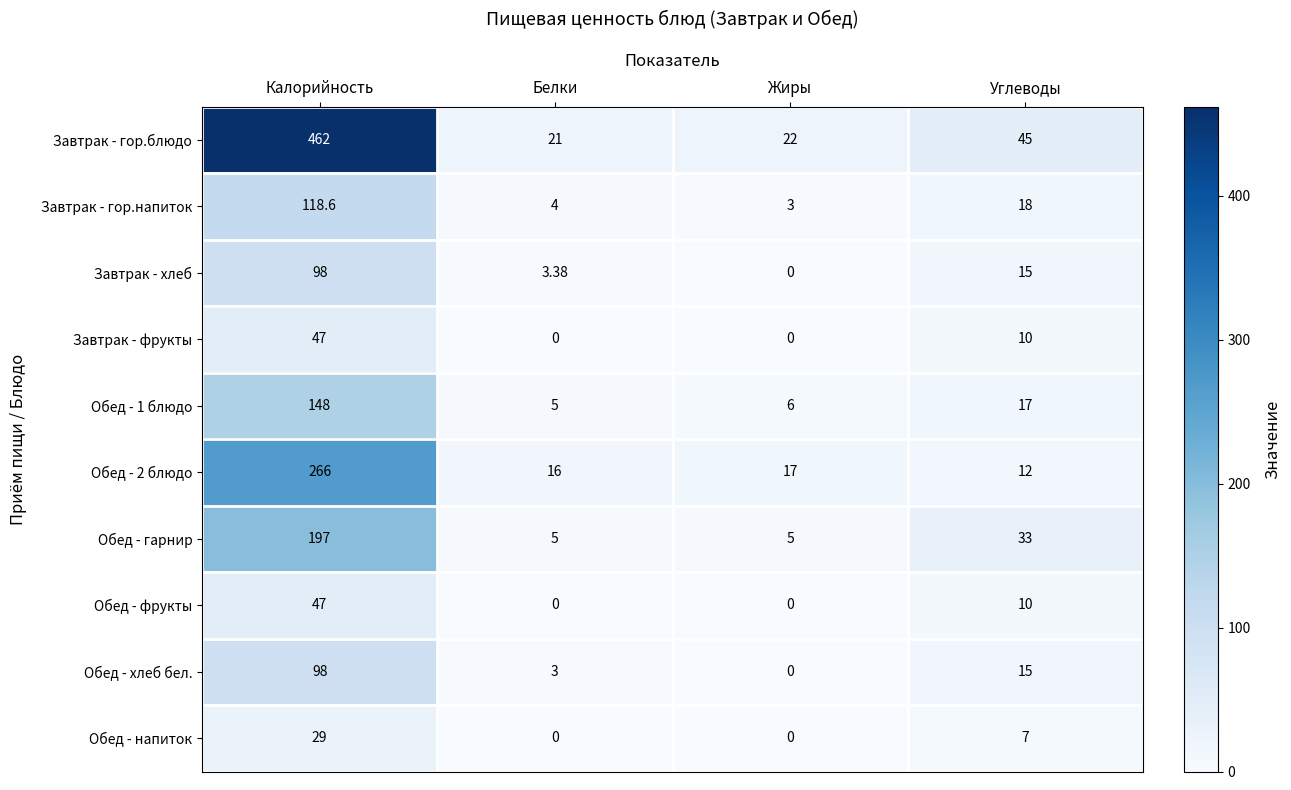

What is the total value across all series at Жиры?

53.0